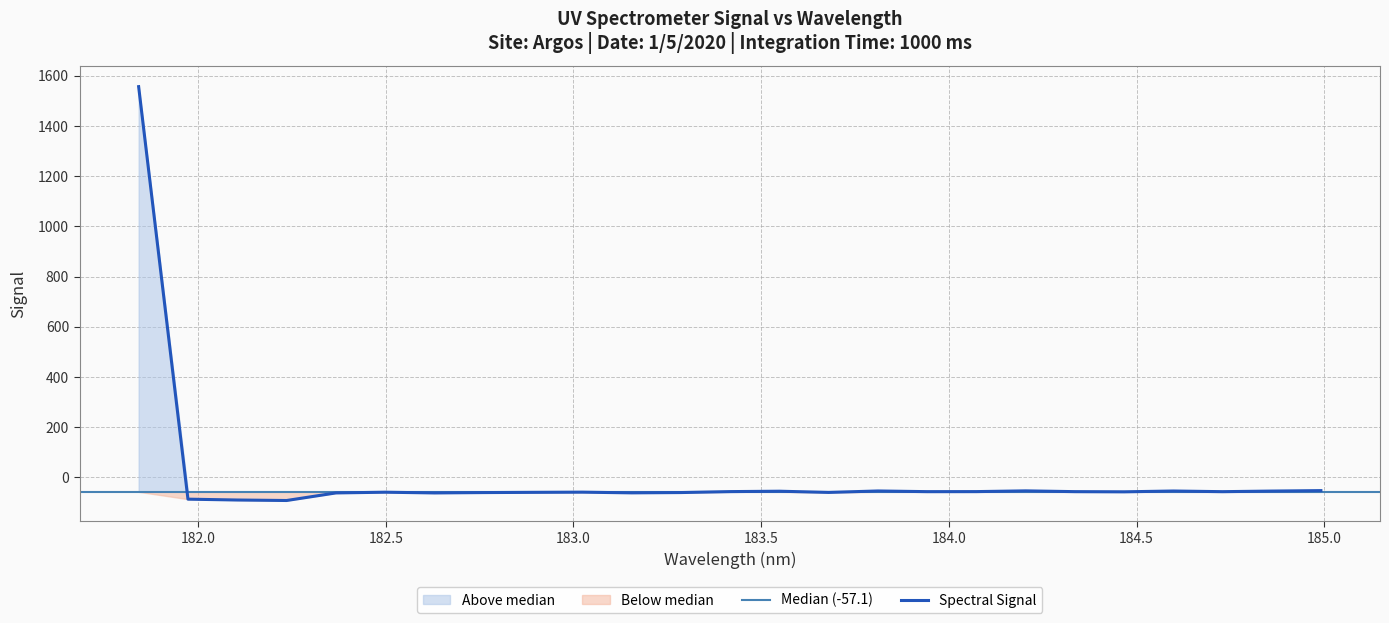

Reading left to right, what are all the values shown in this chart?

1556.8	-86.3	-89.7	-91.7	-61.5	-58.7	-61.5	-60.1	-59.2	-58.5	-61.2	-60.0	-56.2	-54.7	-59.5	-53.7	-56.4	-56.2	-53.3	-56.4	-57.1	-53.9	-56.5	-54.1	-52.3